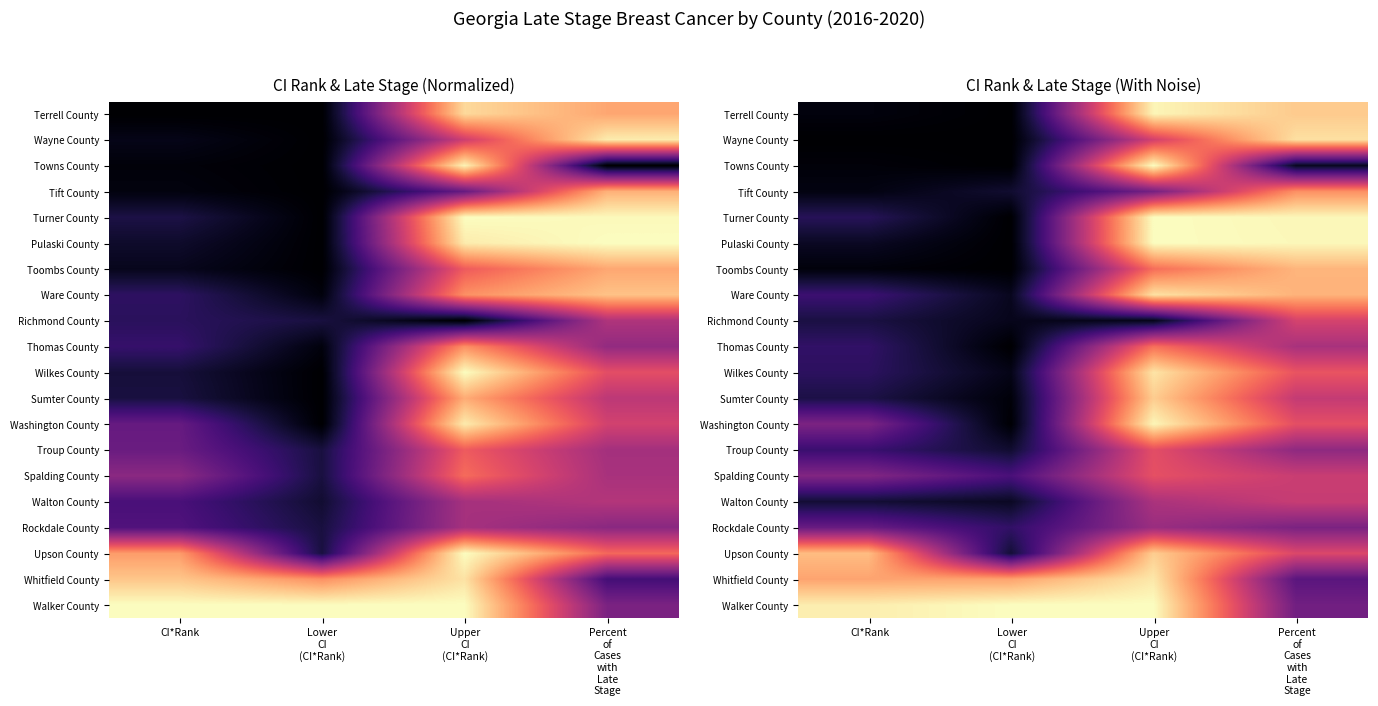

What is the sum of the Upson County values at CI*Rank and Upper CI (CI*Rank)?

1.8